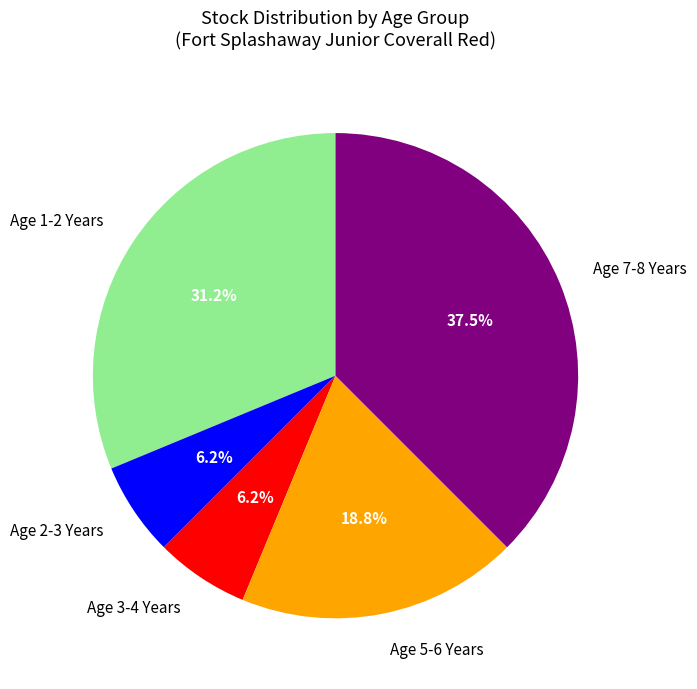

What portion of the pie excludes Age 7-8 Years?

62.5%